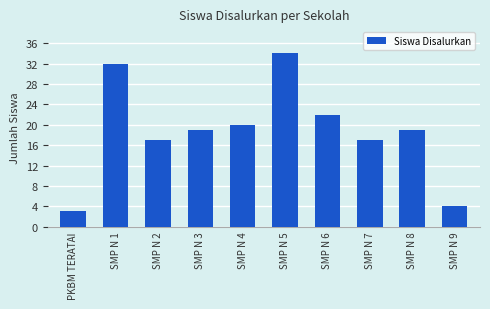

What is the difference between the values at SMP N 8 and SMP N 7?

2